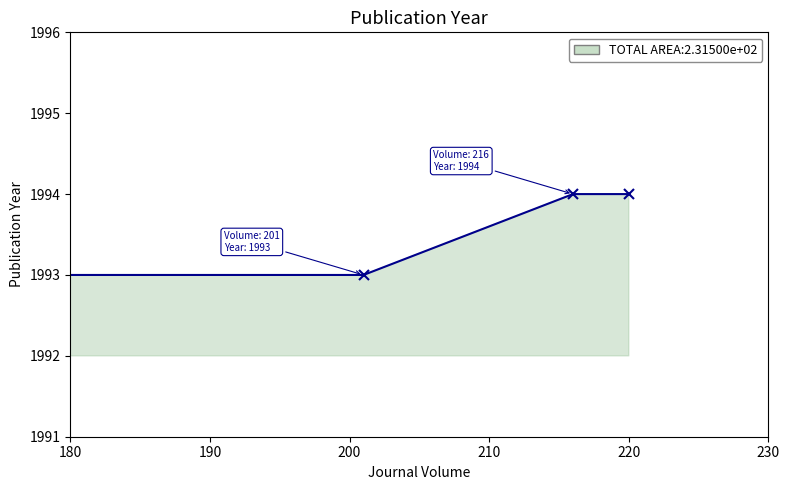

What is the minimum value shown in the chart?

1993